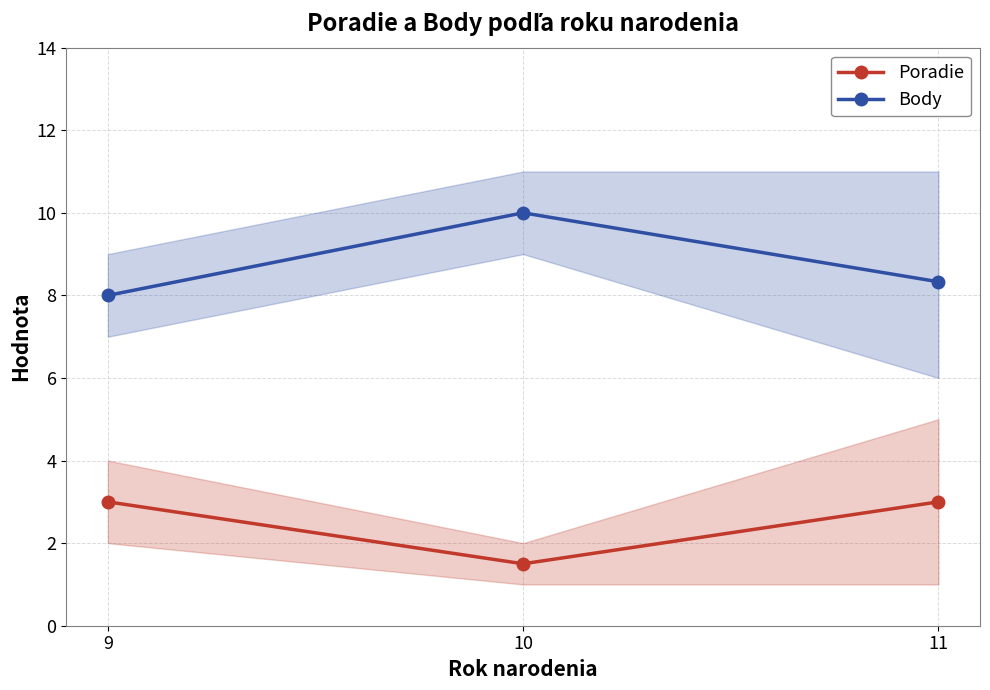

What value does the Poradie series have at 9?

3.0